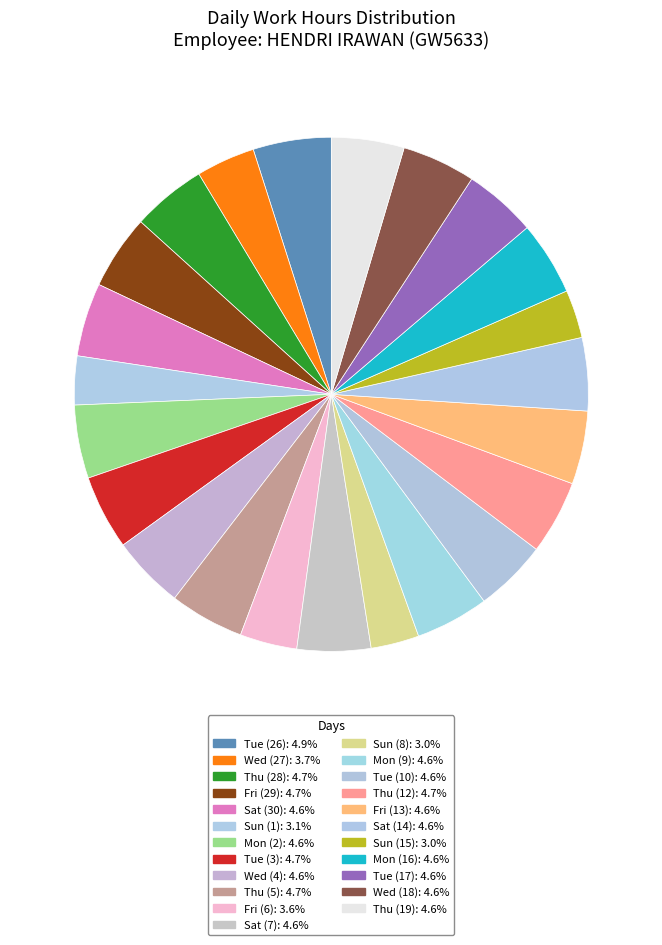

What is the smallest slice in the pie chart?

Sun (15)